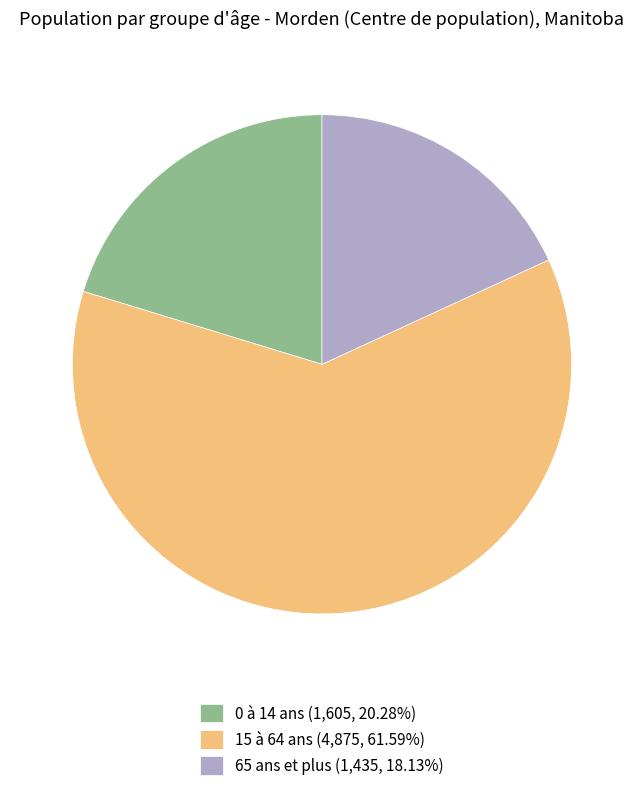

Is the sum of 0 à 14 ans (1,605, 20.28%) and 65 ans et plus (1,435, 18.13%) greater than half?

No